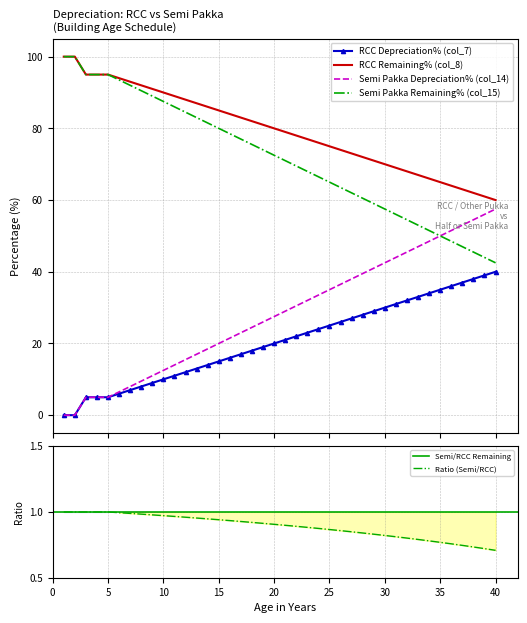

Which series has the largest total across all categories?

RCC Remaining% (col_8)